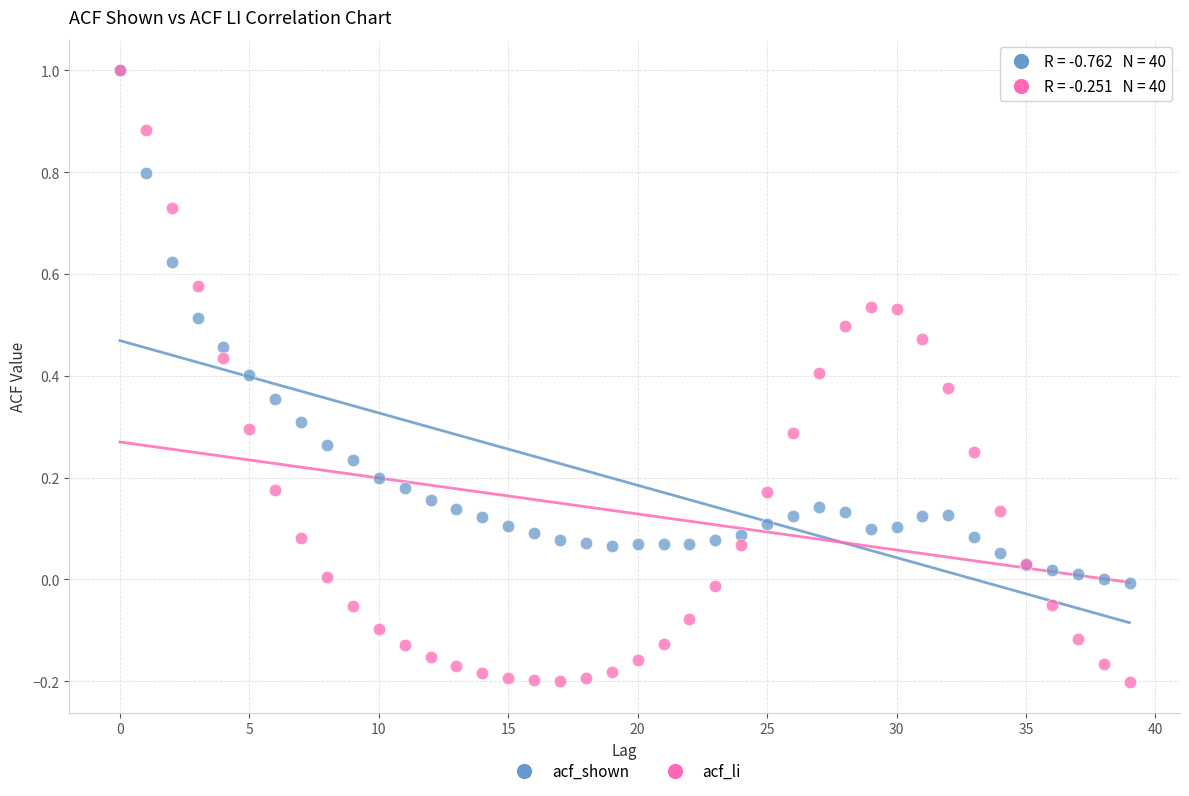

What are all the series names shown in the legend?

acf_shown, acf_li